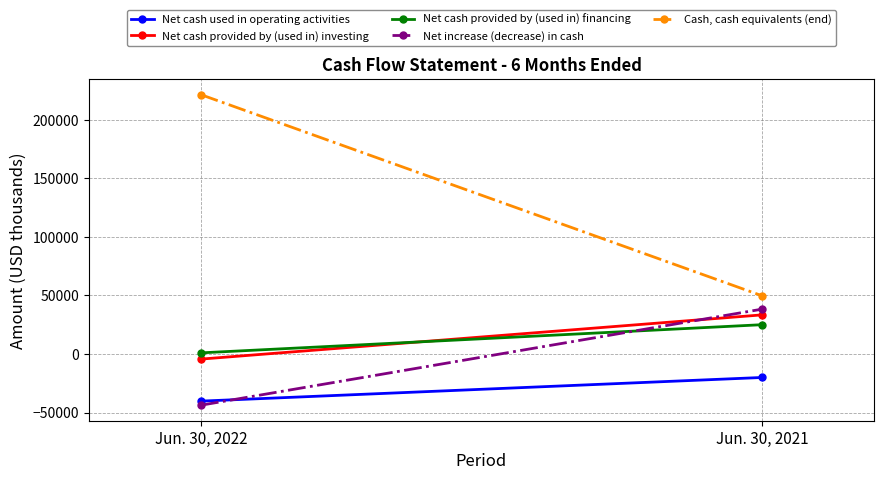

Reading left to right, what are all the values shown in this chart?

Net cash used in operating activities: -40266	-20084
Net cash provided by (used in) investing: -4403	33339
Net cash provided by (used in) financing: 929	24963
Net increase (decrease) in cash: -43740	38218
Cash, cash equivalents (end): 221280	49678